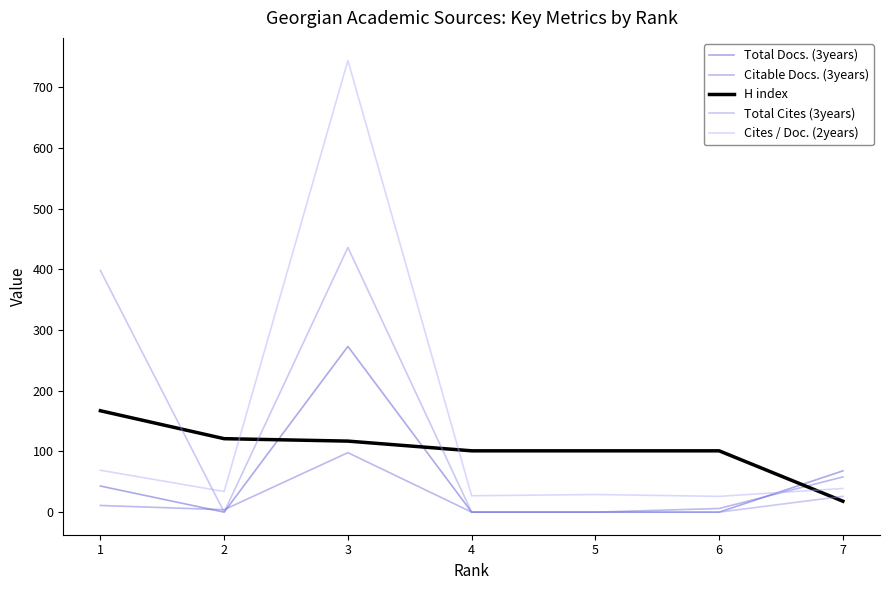

Where do Cites / Doc. (2years) and Total Docs. (3years) first cross each other?

6 and 7